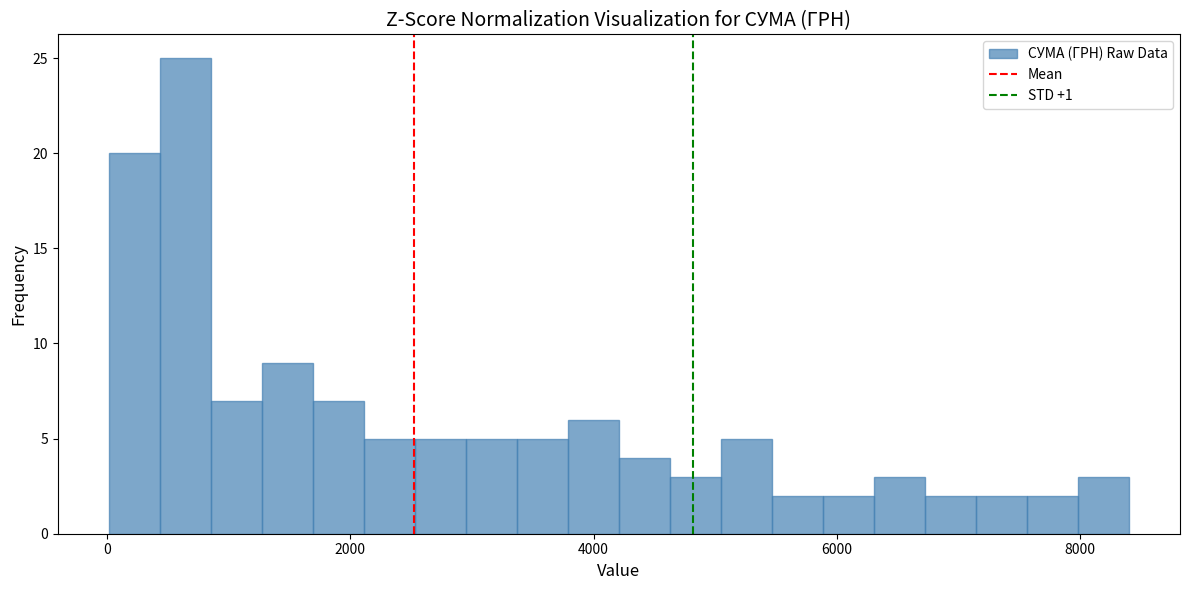

Read against the x-axis, roughly where is the centre of the tallest bar?

600